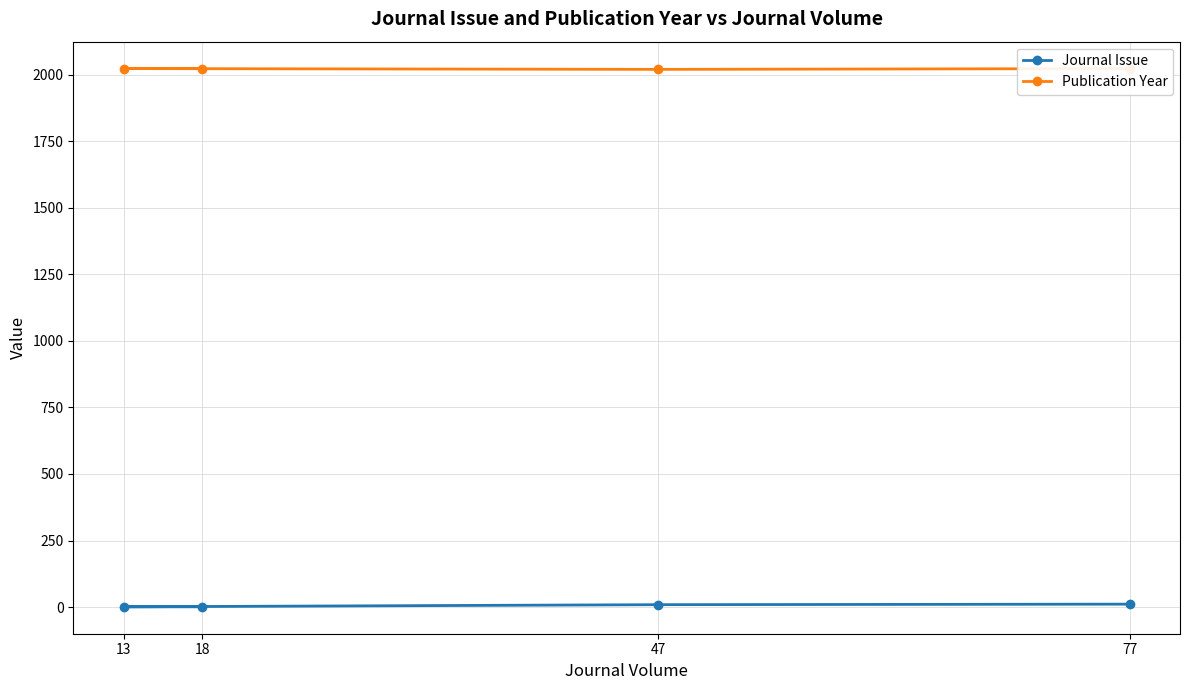

True or false: Journal Issue and Publication Year intersect in this chart.

False